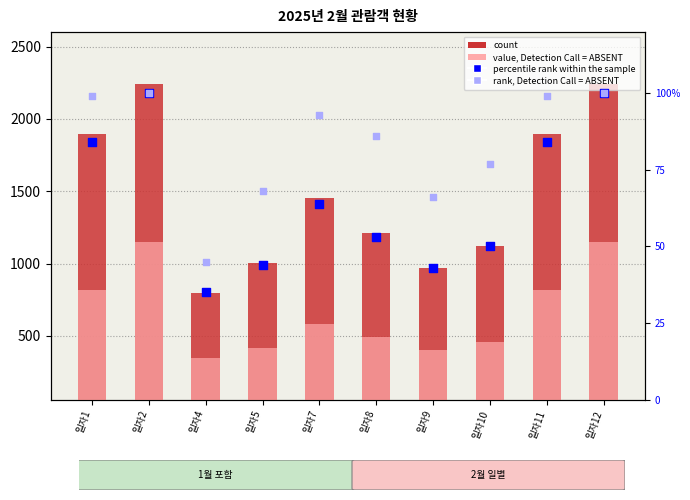

What is the total value across all series at 일자4?

1229